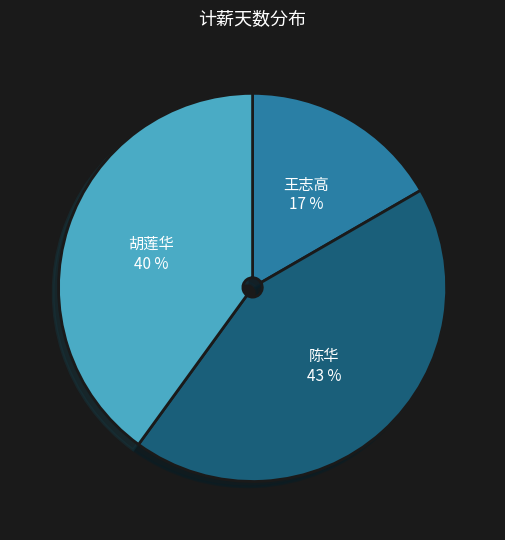

Combined, do 王志高 and 陈华 account for over 50%?

Yes